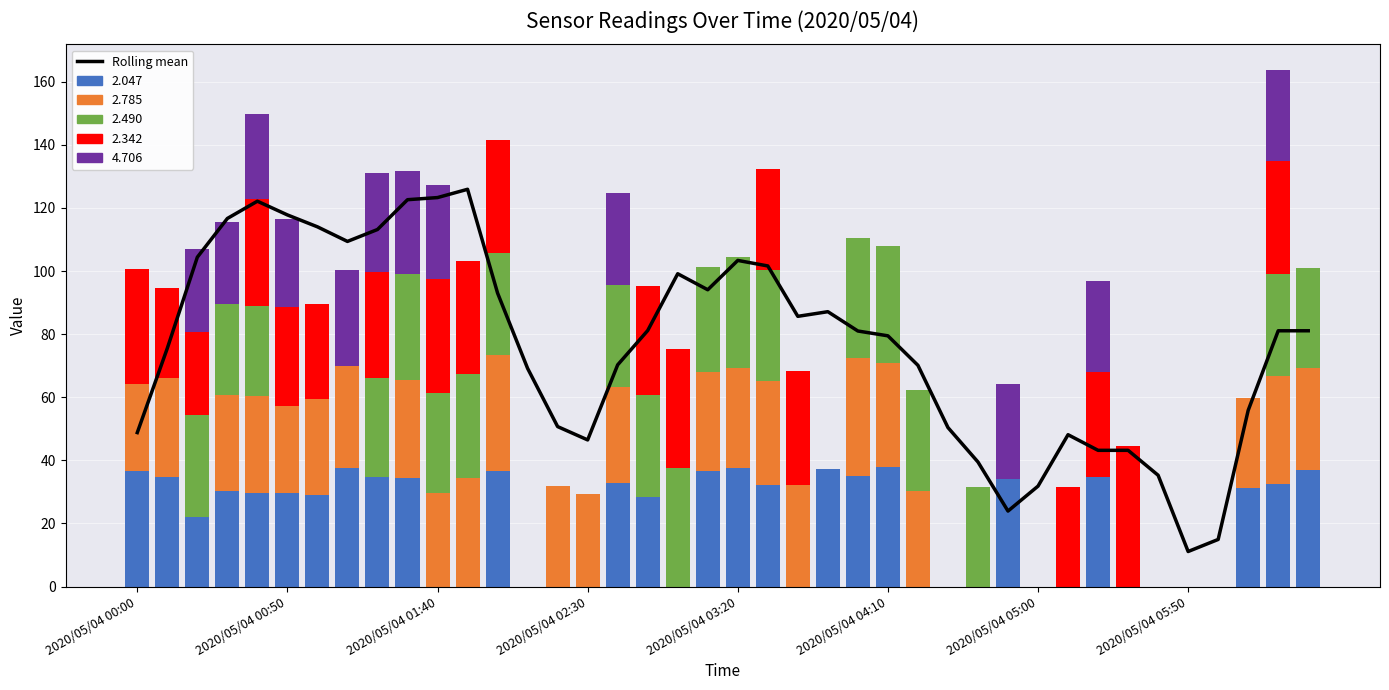

Reading right to left, extract all data points from this chart.

81.1	81.1	55.8	14.9	11.1	35.3	43.2	43.2	48.1	31.8	23.9	39.5	50.4	70.1	79.5	81.0	87.1	85.6	101.6	103.4	94.1	99.2	81.2	70.3	46.5	50.7	69.1	93.0	125.9	123.3	122.6	113.2	109.4	114.0	117.8	122.2	116.7	104.4	75.5	48.8